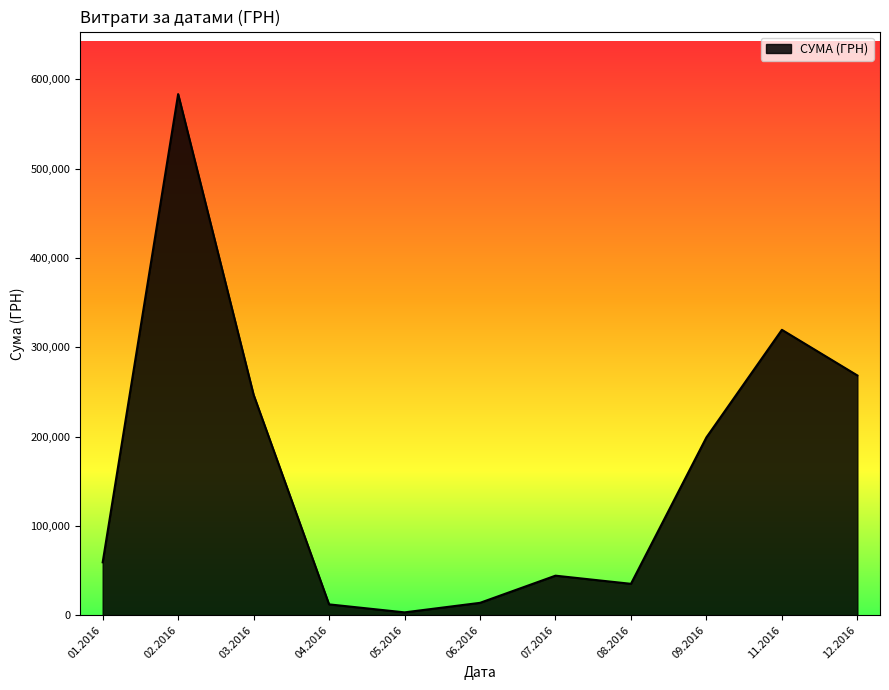

What is the sum of all values?

1785310.7